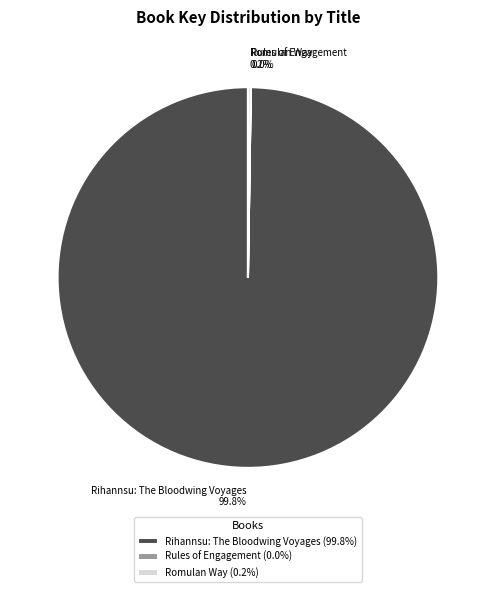

Which category accounts for the majority?

Rihannsu: The Bloodwing Voyages